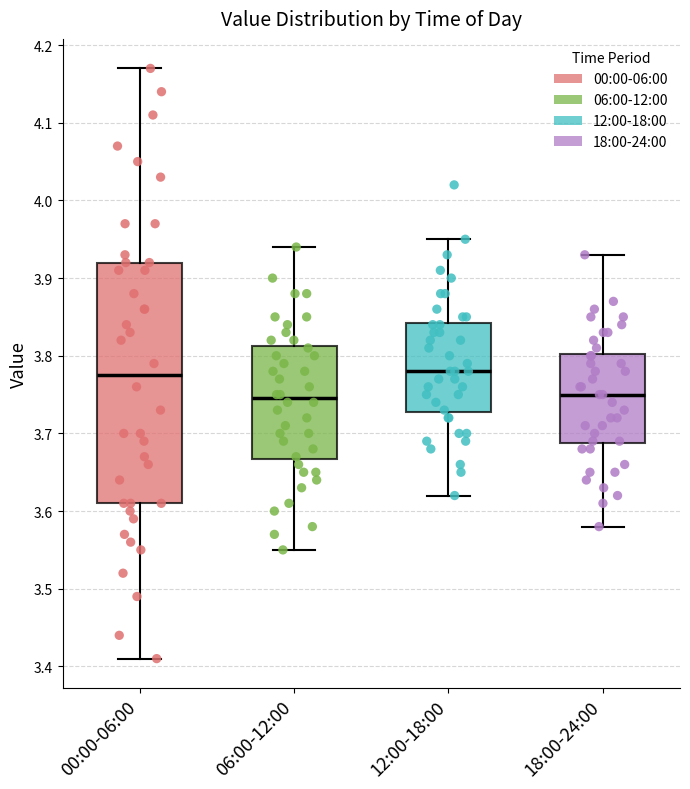

Comparing the boxes themselves (not the whiskers), which one is the tallest?

00:00-06:00